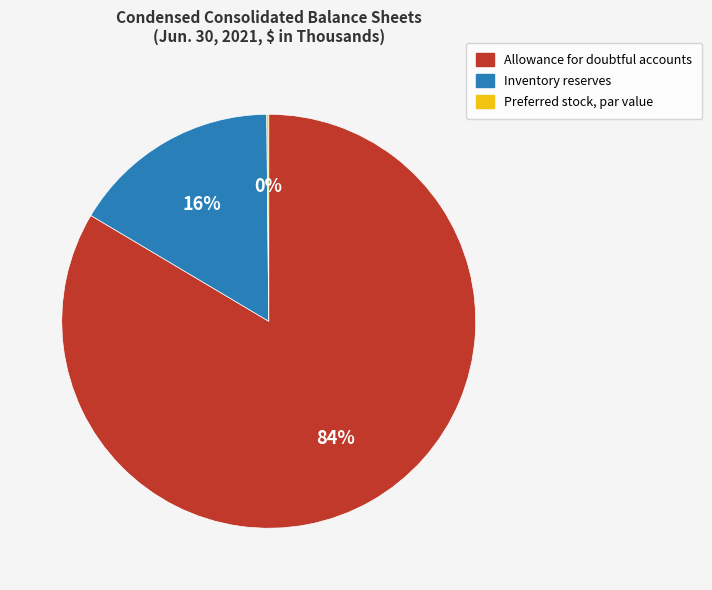

To the nearest percent, what portion does Inventory reserves represent?

16%